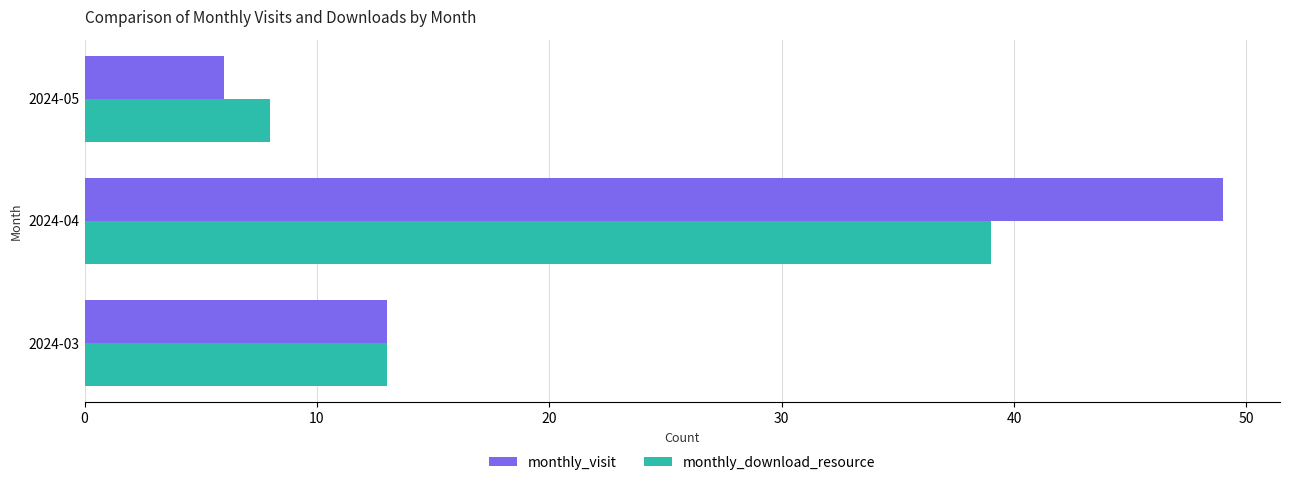

At which label is monthly_download_resource closest to 23?

2024-03